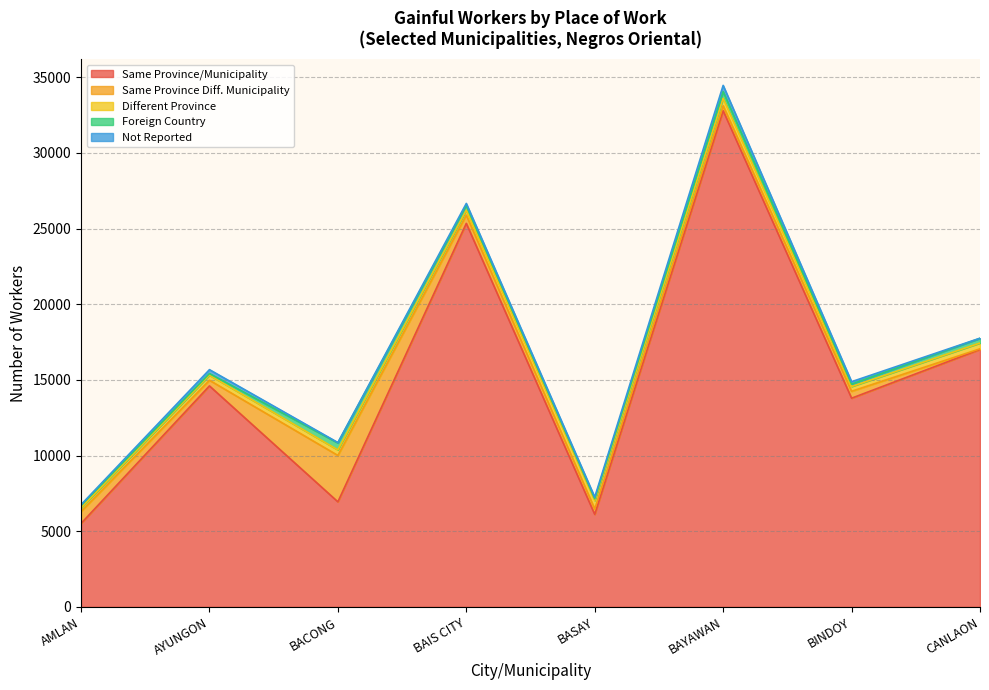

At which label is Not Reported closest to 211?

AYUNGON